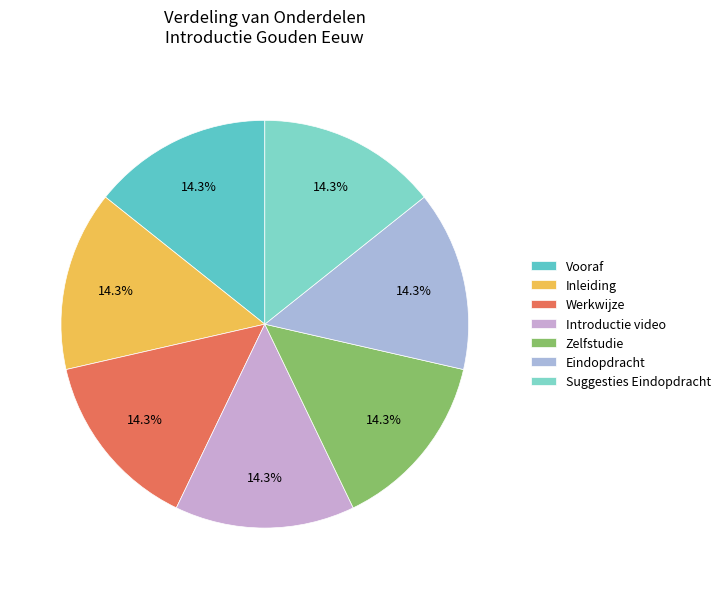

Approximately how many times larger is the value at Eindopdracht compared to Vooraf?

1.0